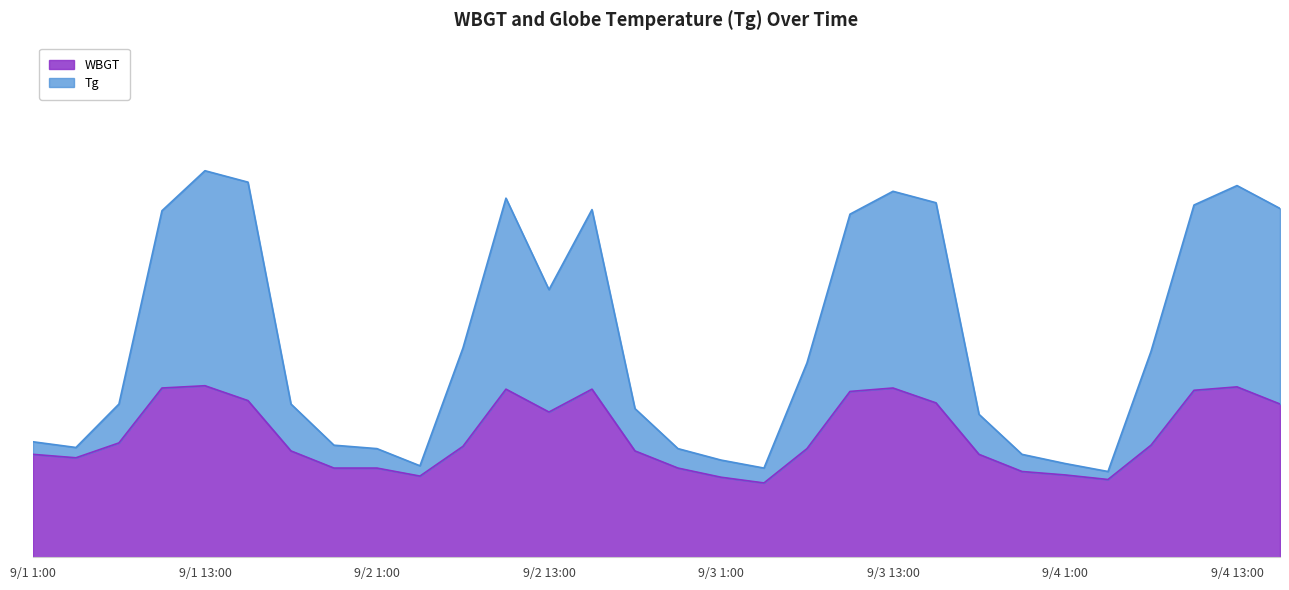

What is the label of the 25th point from the right?

9/1 16:00